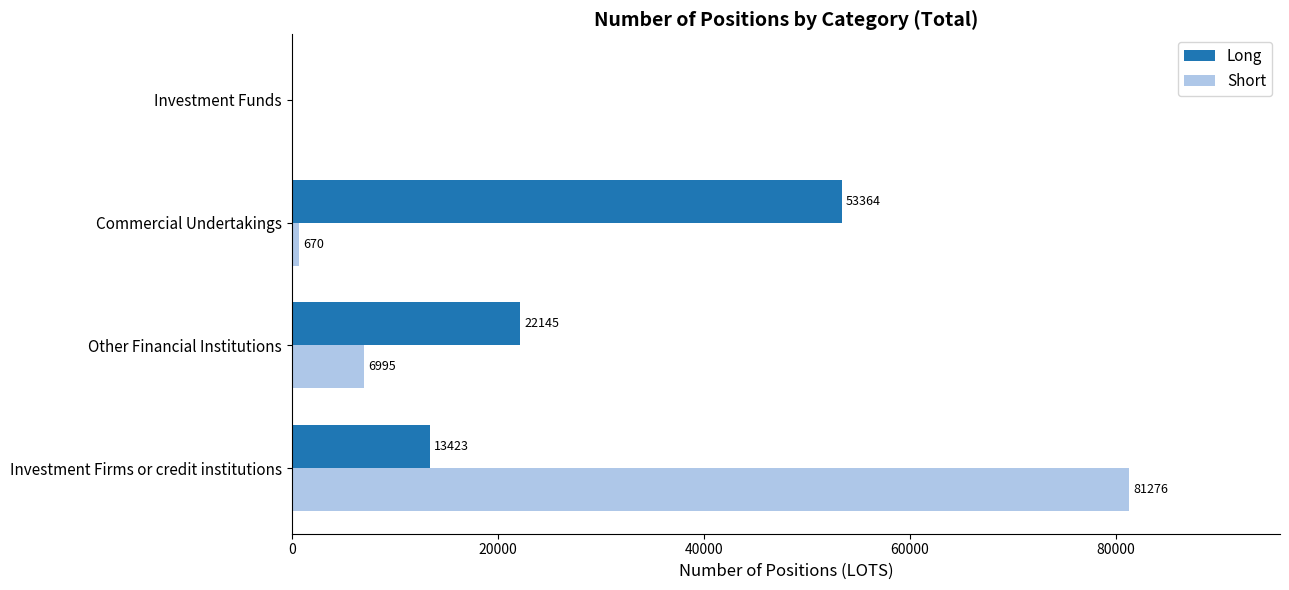

What is the sum of the Long values at Commercial Undertakings and Other Financial Institutions?

75509